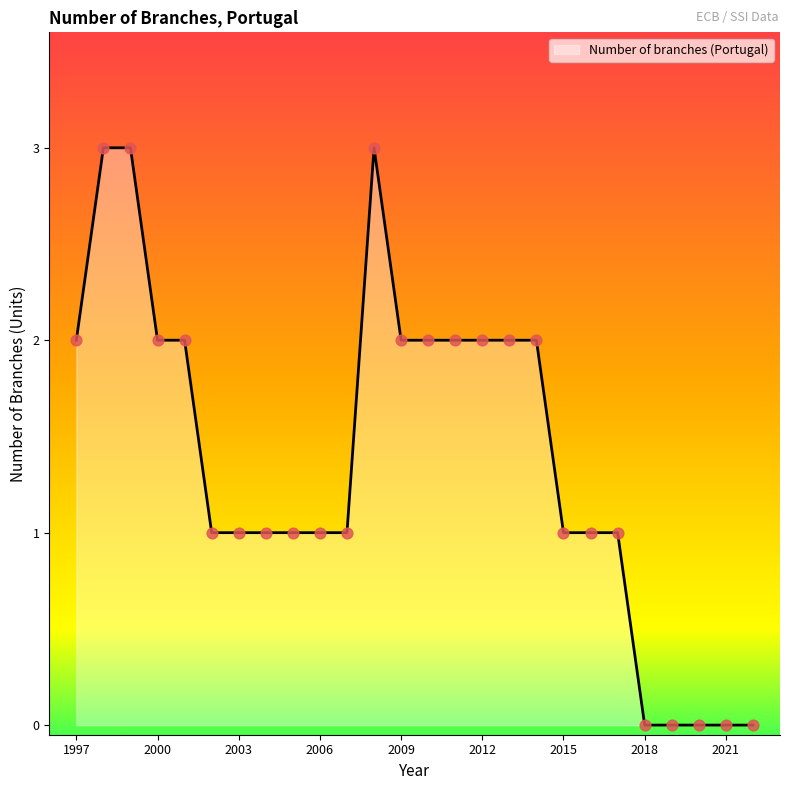

What is the maximum value shown in the chart?

3